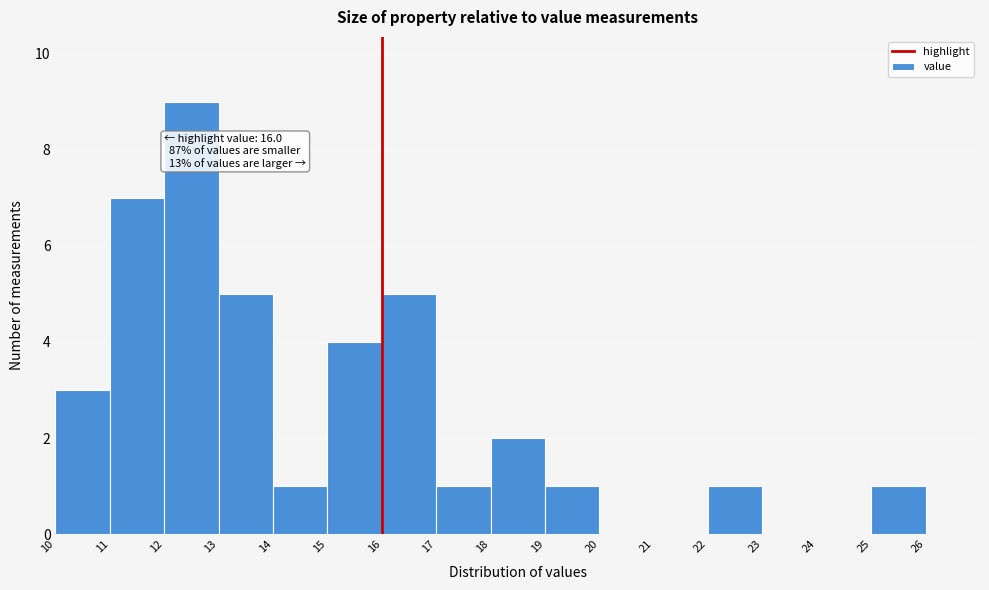

Over which range of the x-axis is the bar tallest?

12 to 13